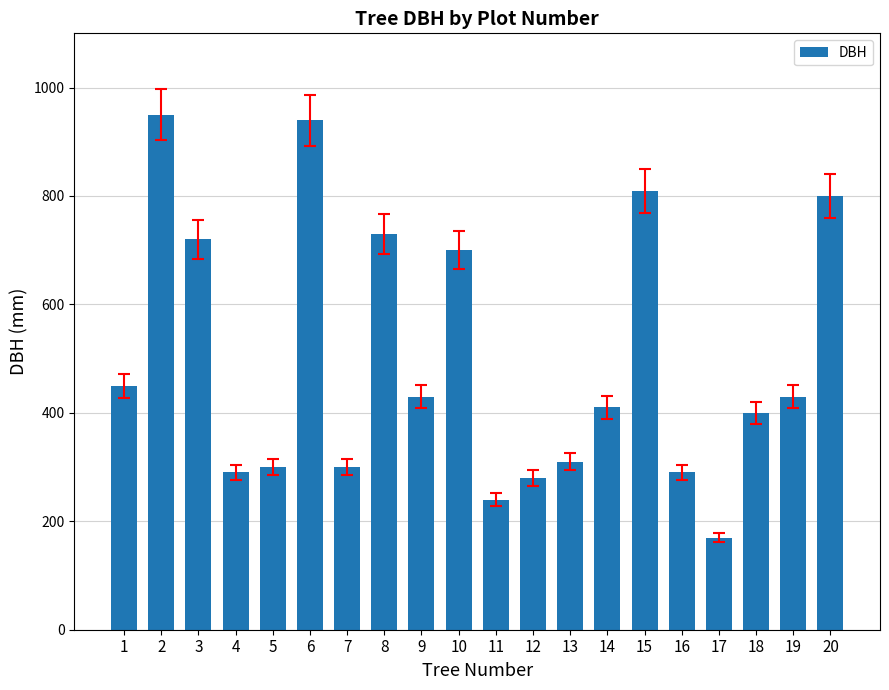

How many series are shown in this chart?

1